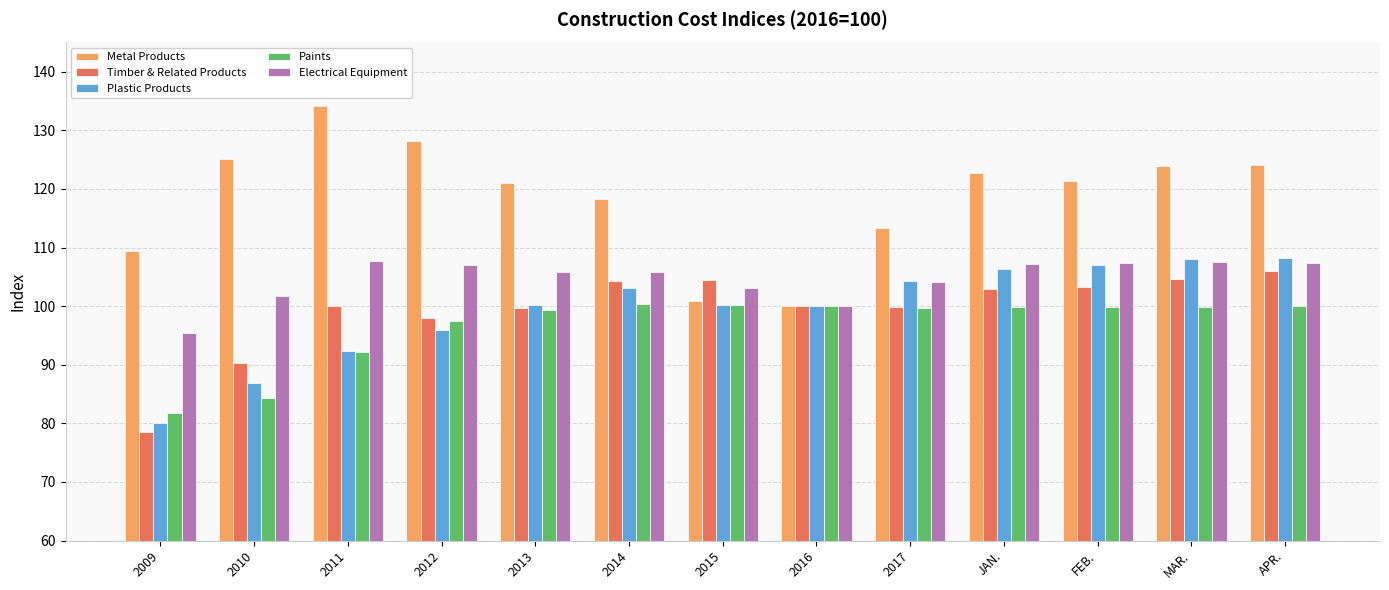

Count the number of categories in the chart.

13